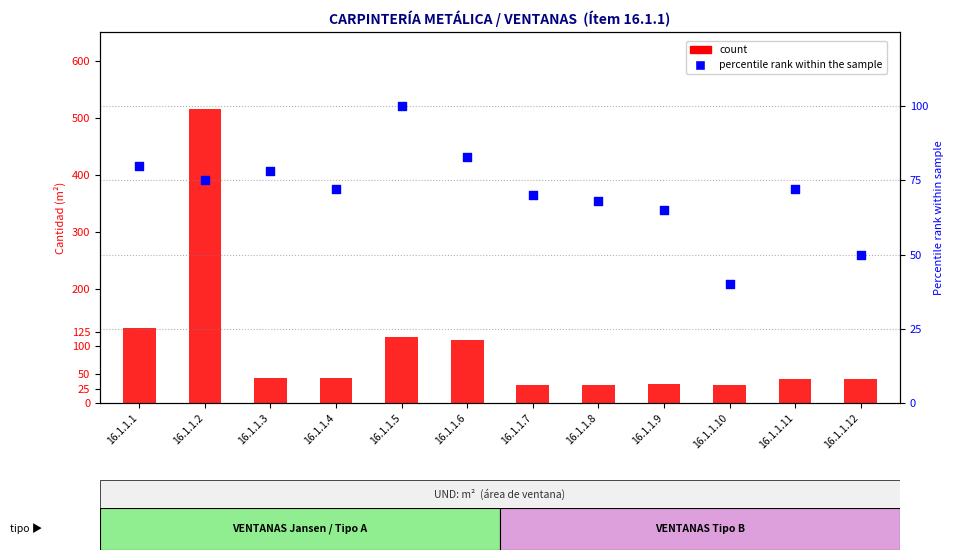

What are all the series names shown in the legend?

count, percentile rank within the sample